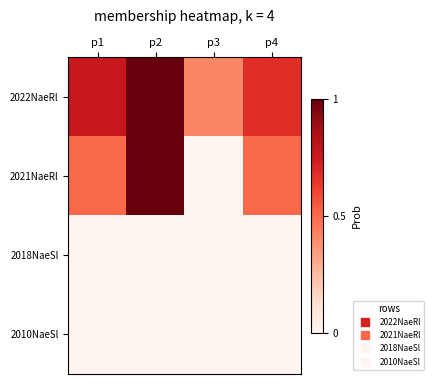

Reading right to left, transcribe all the data shown in this chart.

2022NaeRl: p4=0.7	p3=0.4	p2=1.0	p1=0.8
2021NaeRl: p4=0.5	p3=0.0	p2=1.0	p1=0.5
2018NaeSl: p4=0.0	p3=0.0	p2=0.0	p1=0.0
2010NaeSl: p4=0.0	p3=0.0	p2=0.0	p1=0.0